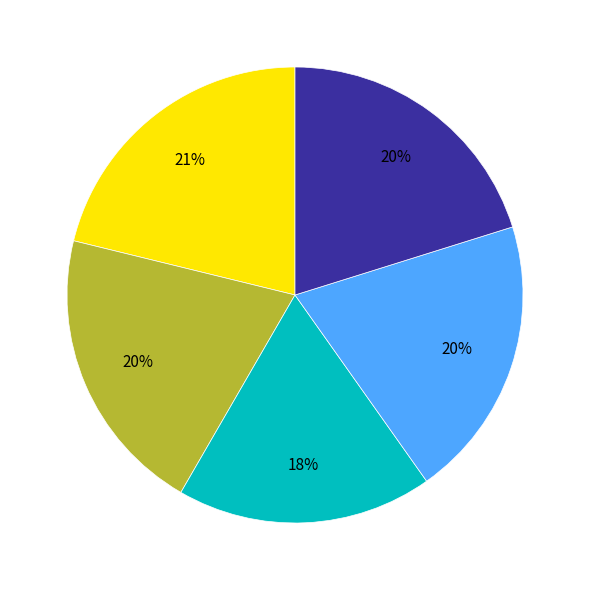

Is there any slice that represents more than half of the pie?

No